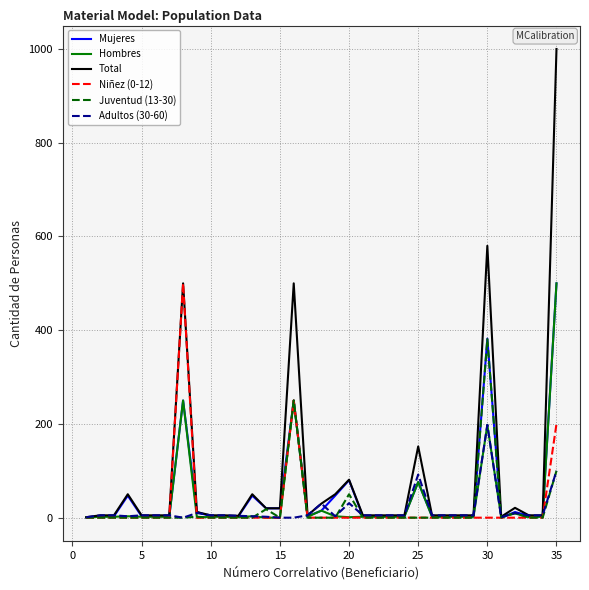

Does the chart have visible grid lines?

Yes